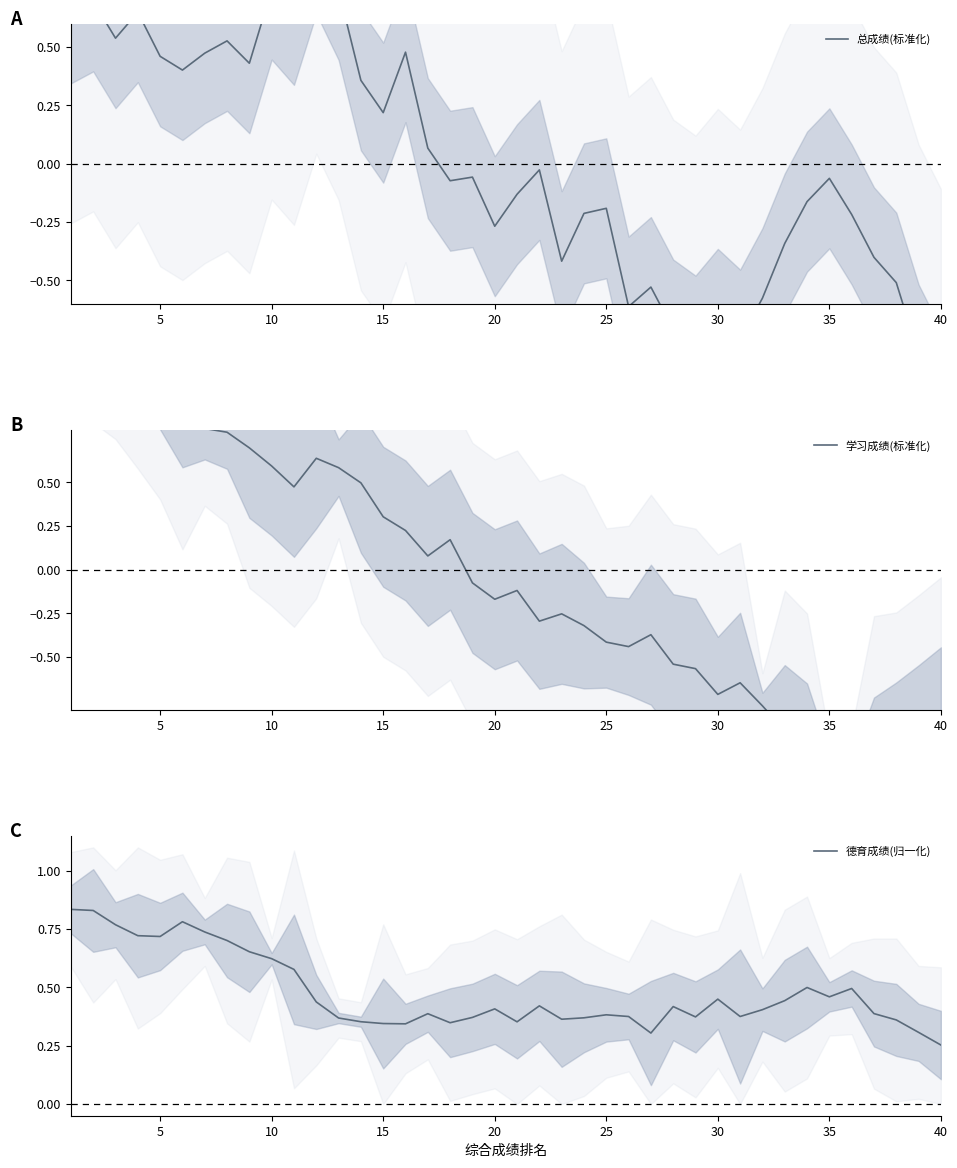

How many intersections are there between 总成绩(标准化) and 学习成绩(标准化)?

14